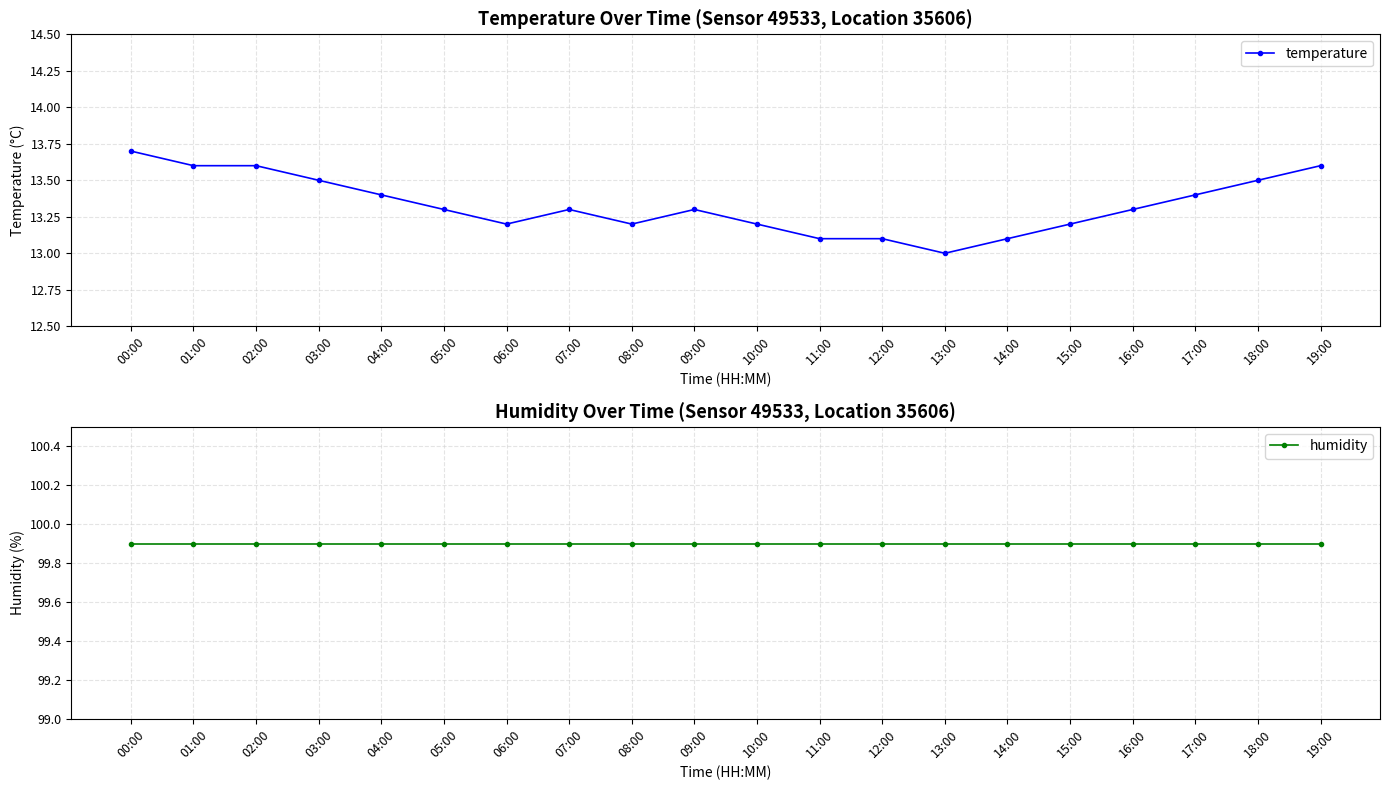

Between 06:00 and 07:00, which is larger?

07:00